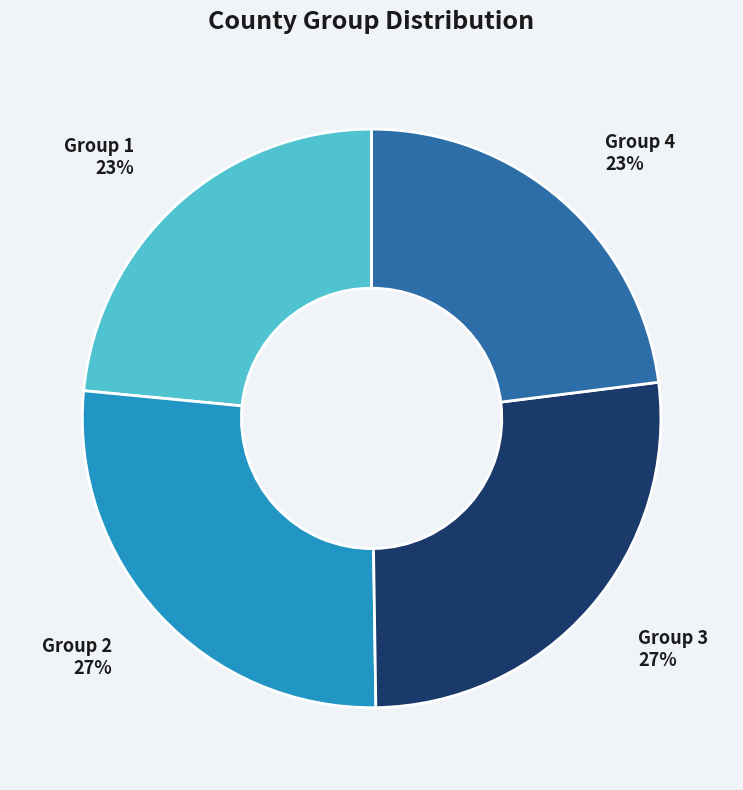

Count the number of slices in the pie.

4